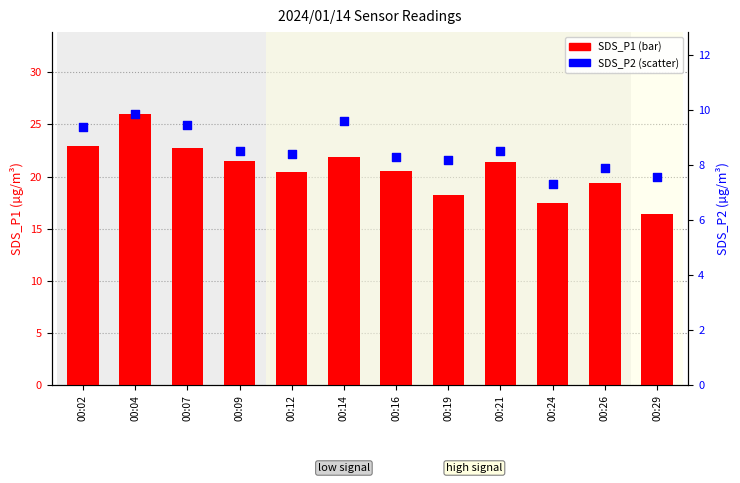

Which series contains the lowest Y value?

SDS_P2